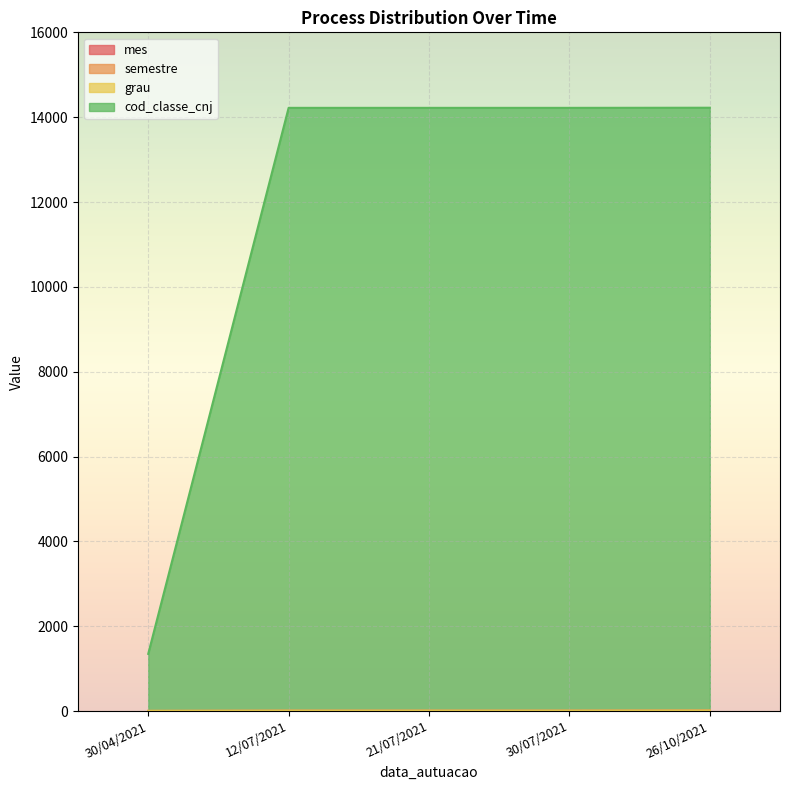

What are all the series names shown in the legend?

mes, semestre, grau, cod_classe_cnj